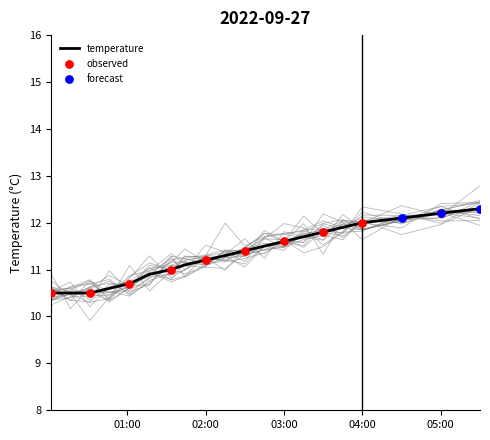

What is the maximum value for temperature?

12.3